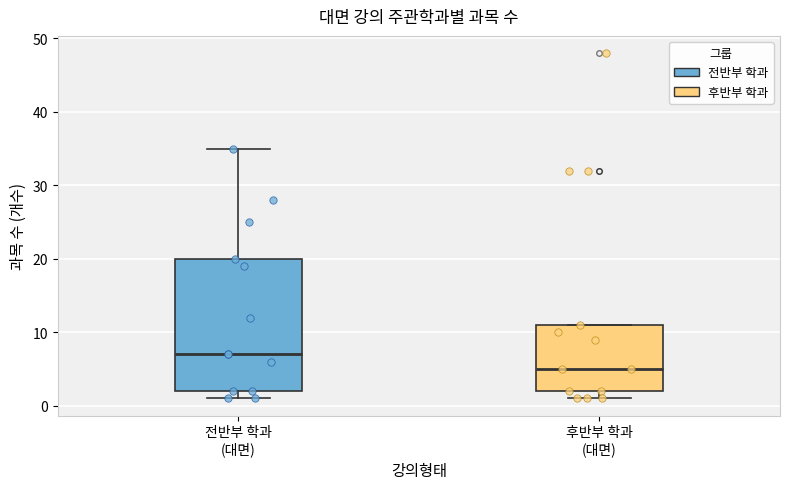

Which box is the tallest, from its lower edge to its upper edge?

전반부 학과 (대면)